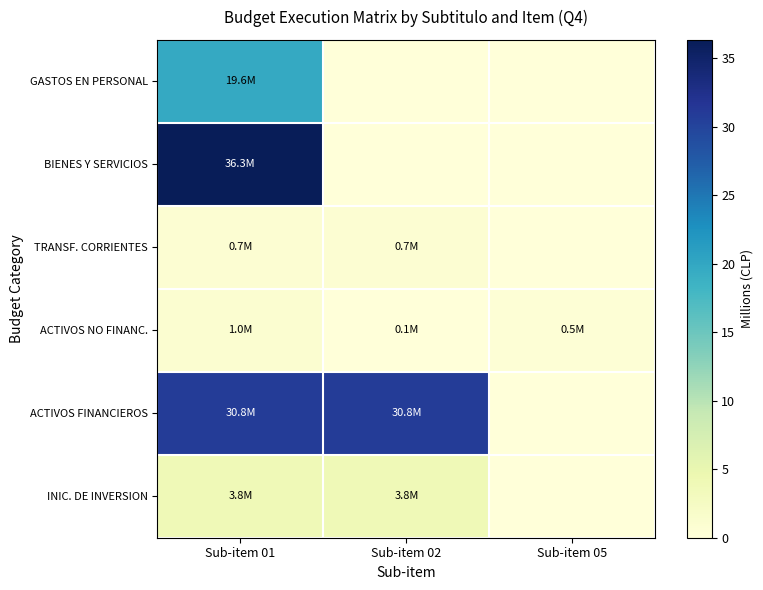

Which series has the largest total across all categories?

ACTIVOS FINANCIEROS